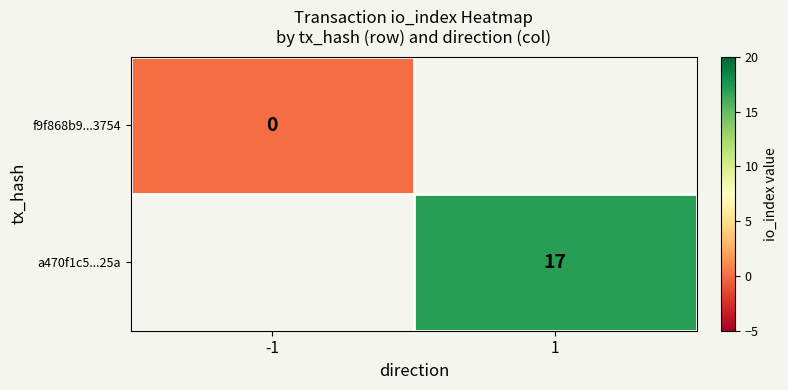

True or false: a470f1c5...25a has a value of 17 at 1.

True